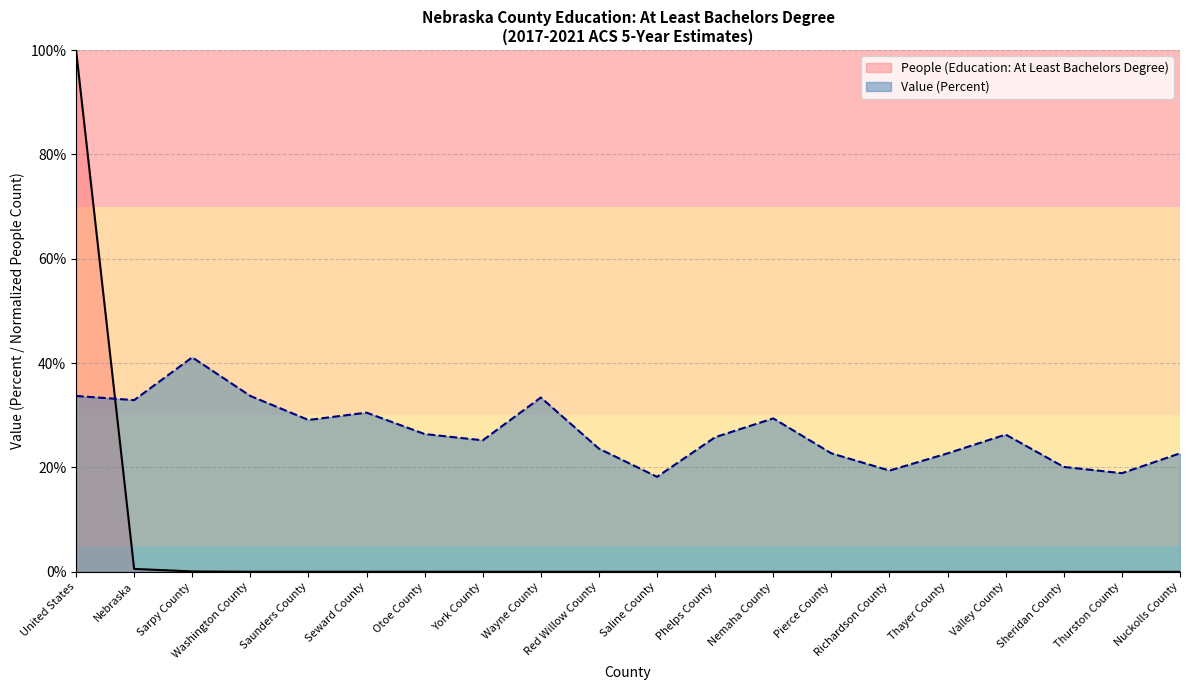

Is it true that People (Education: At Least Bachelors Degree) equals 0.0 at Washington County?

False